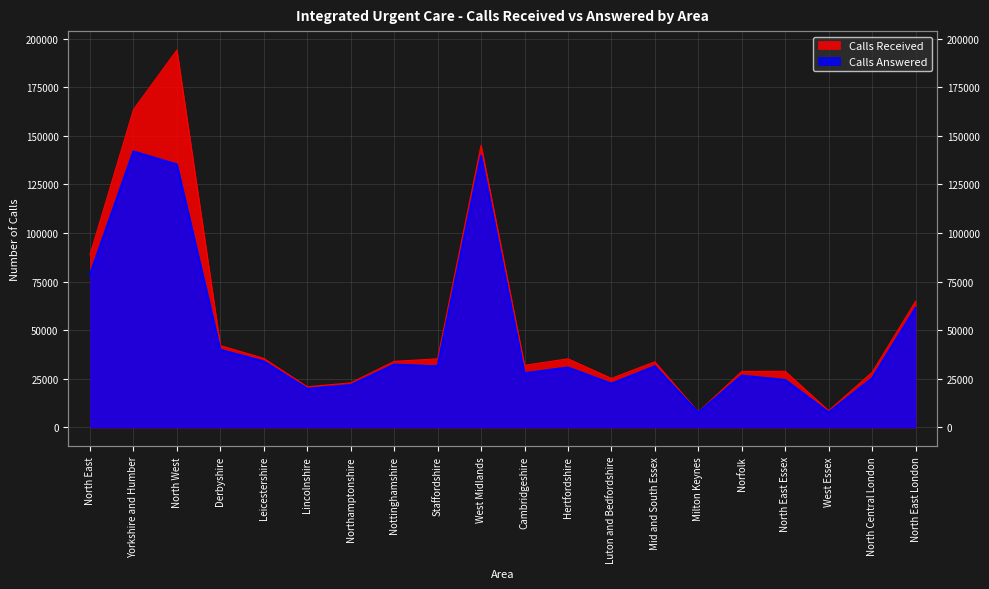

Rank the series by their maximum value, from highest to lowest.

Calls Received, Calls Answered